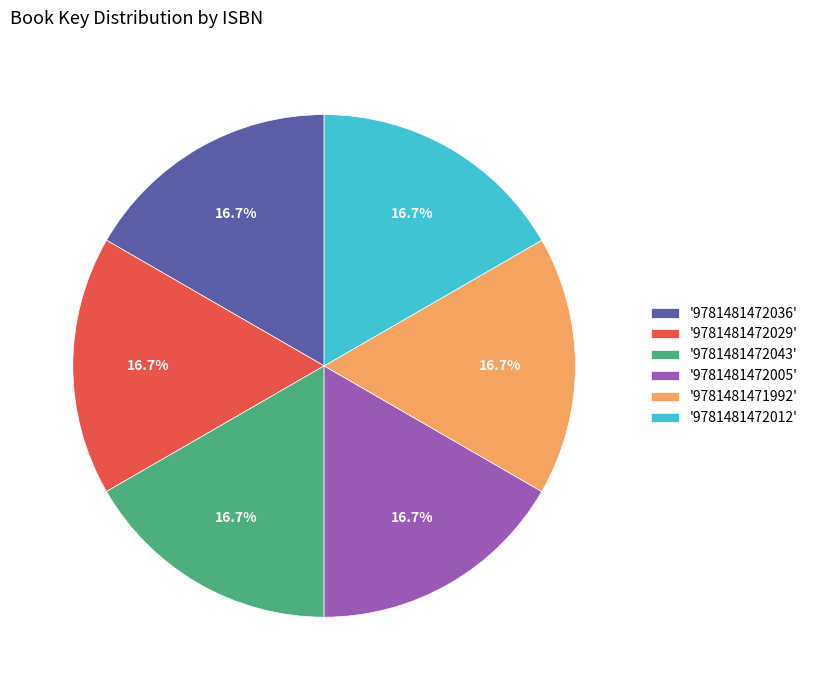

Approximately how many times larger is the value at '9781481471992' compared to '9781481472029'?

1.0